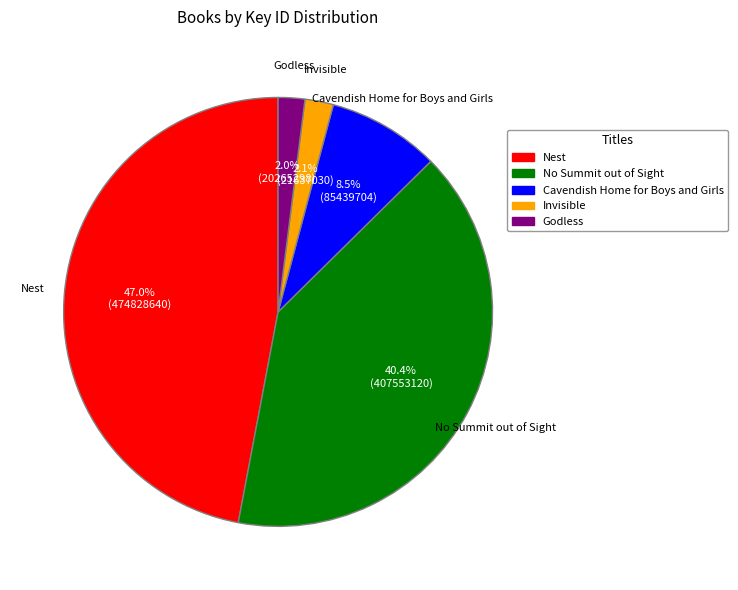

Between No Summit out of Sight and Godless, which is larger?

No Summit out of Sight